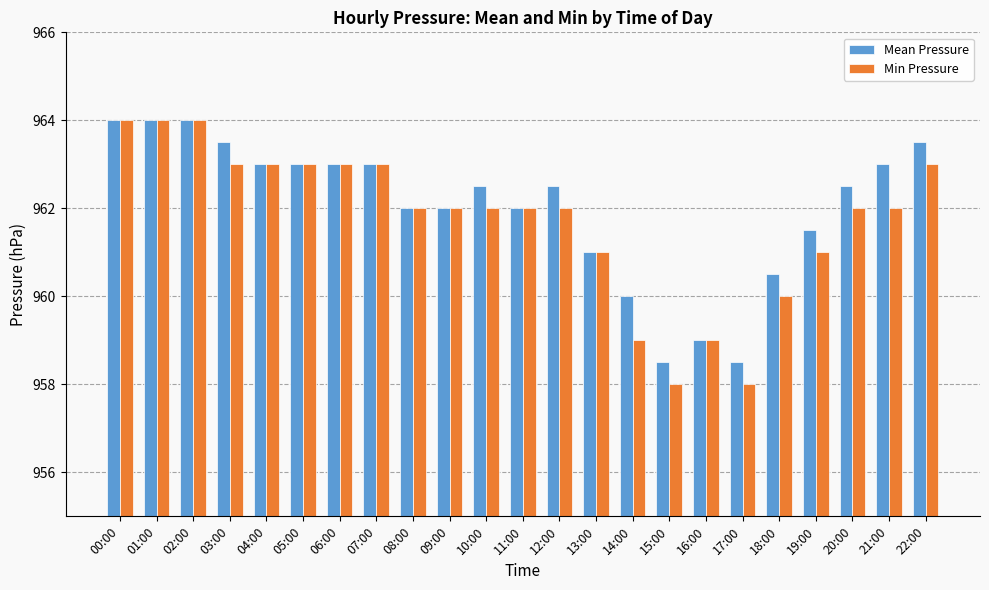

What is the label of the 5th bar from the right?

18:00